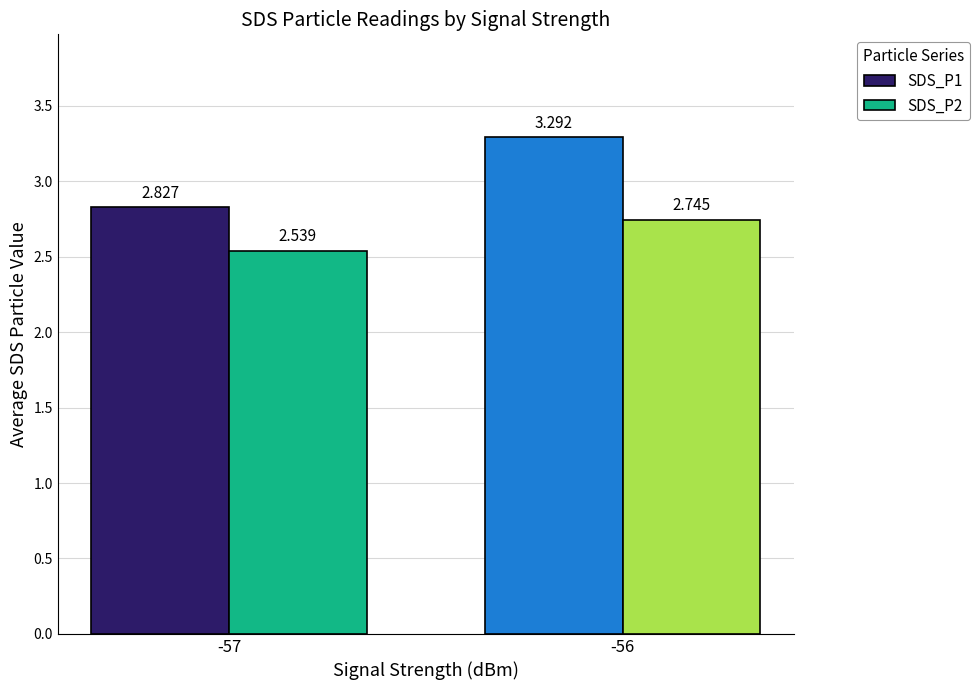

At which category is the sum across all series the highest?

-56